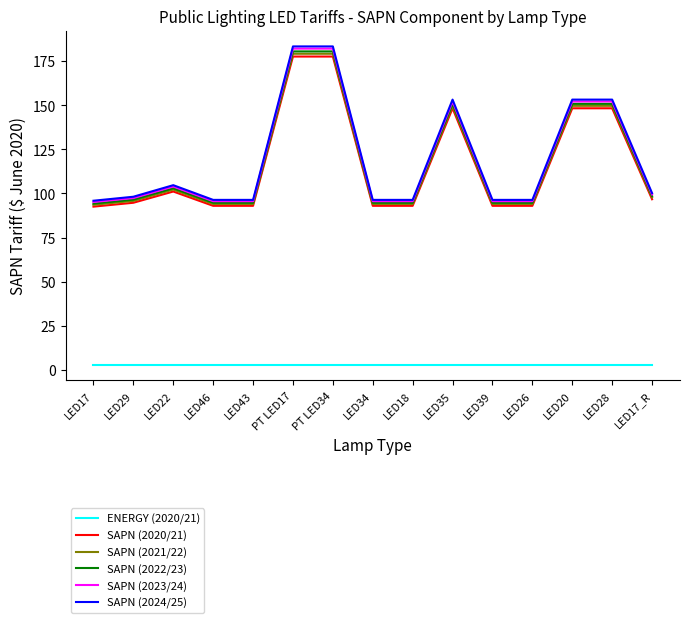

At how many categories does at least one series exceed 169?

2